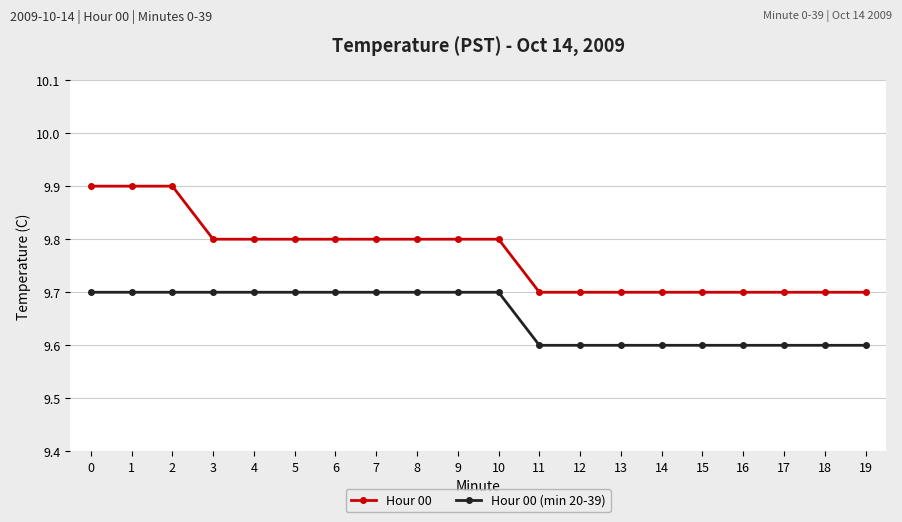

List the series in order of their peak value, lowest first.

Hour 00 (min 20-39), Hour 00